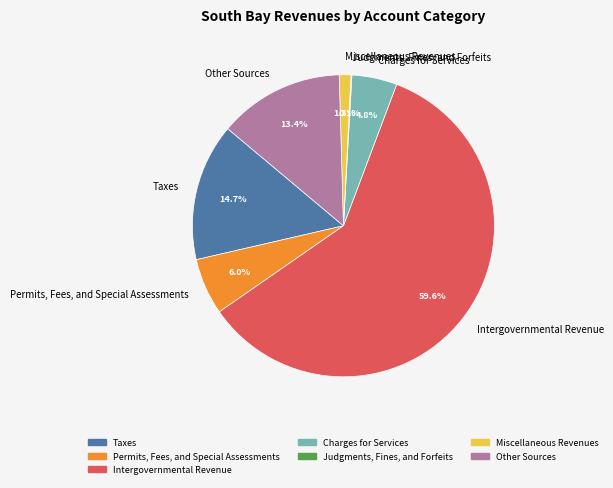

To the nearest percent, what is the difference between the largest and smallest slice percentages?

60%